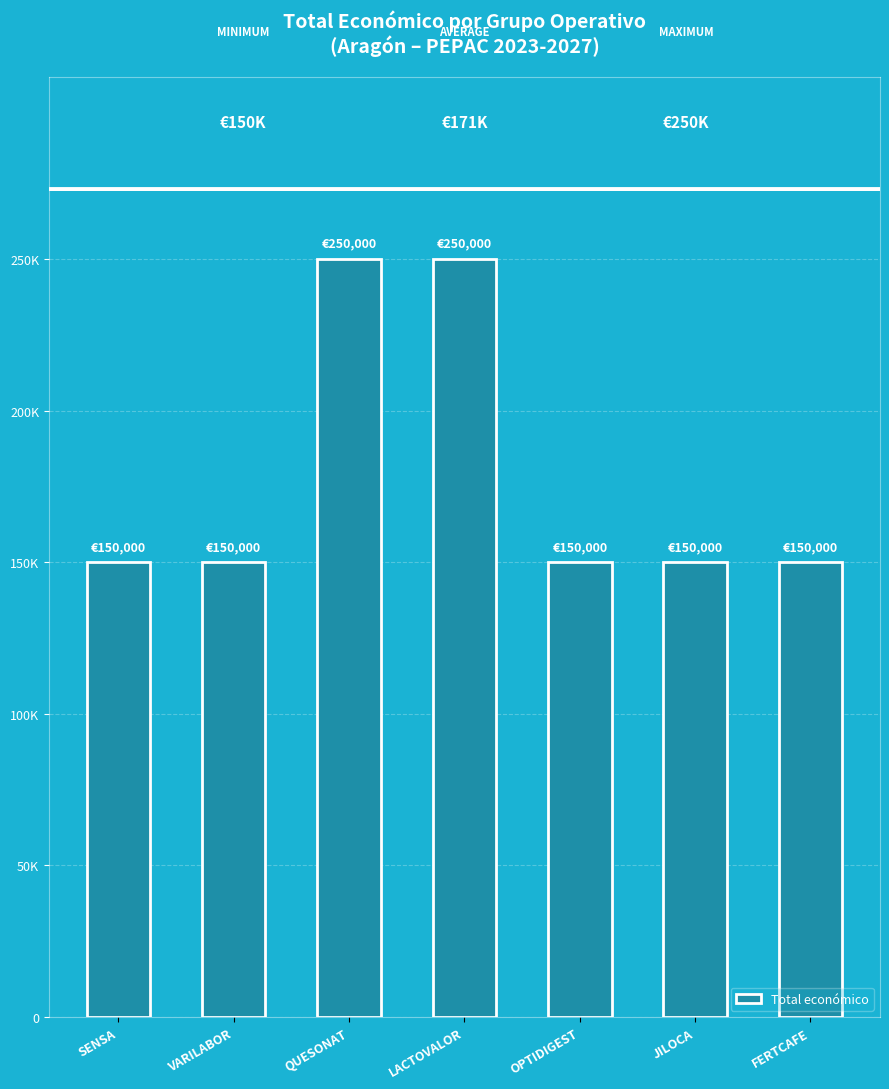

True or false: the data shows 260000 at OPTIDIGEST.

False